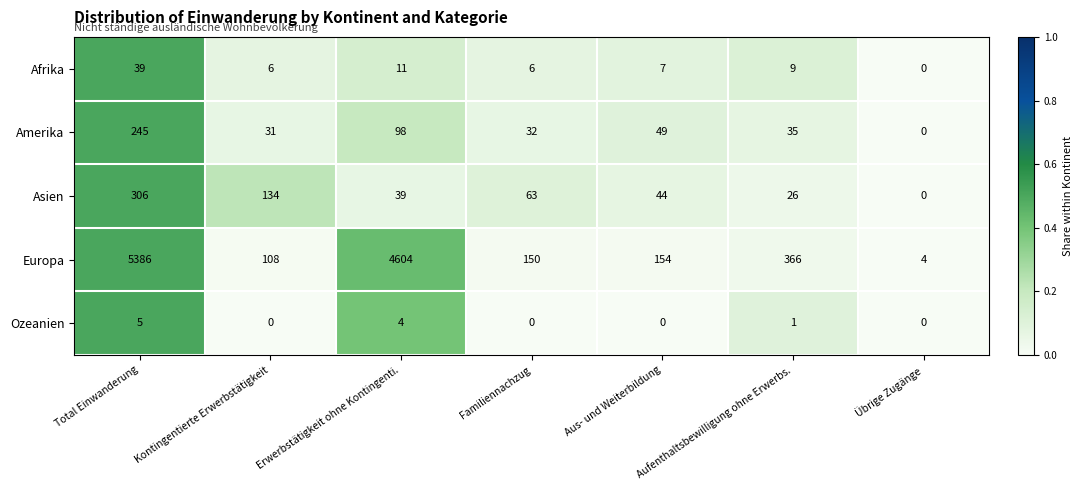

Rank the series at Kontingentierte Erwerbstätigkeit from lowest to highest value.

Ozeanien, Afrika, Amerika, Europa, Asien